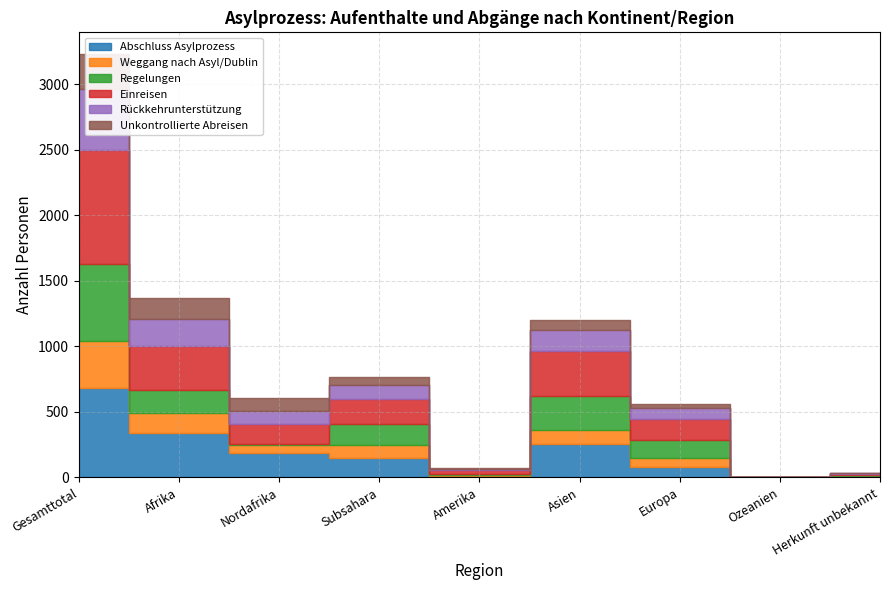

What are all the series names shown in the legend?

Abschluss Asylprozess, Weggang nach Asyl/Dublin, Regelungen, Einreisen, Rückkehrunterstützung, Unkontrollierte Abreisen